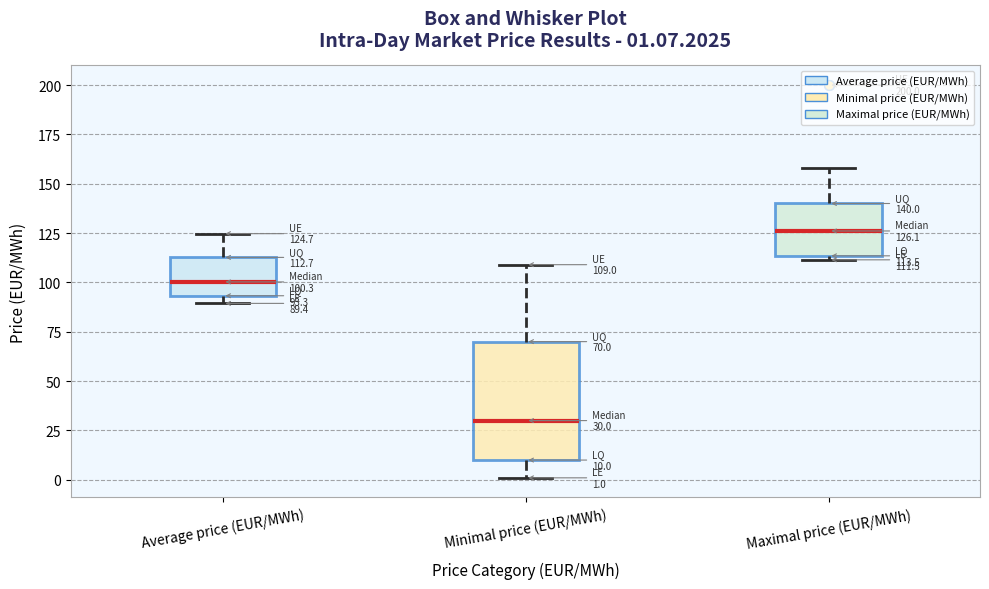

Comparing the boxes themselves (not the whiskers), which one is the tallest?

Minimal price (EUR/MWh)